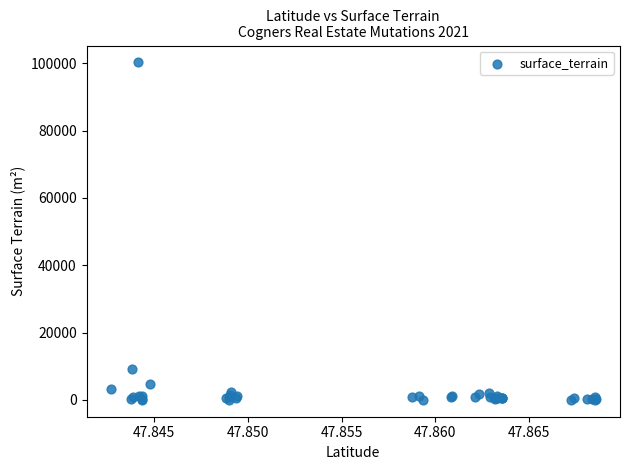

What Y value in the scatter plot is closest to 50125?

9140